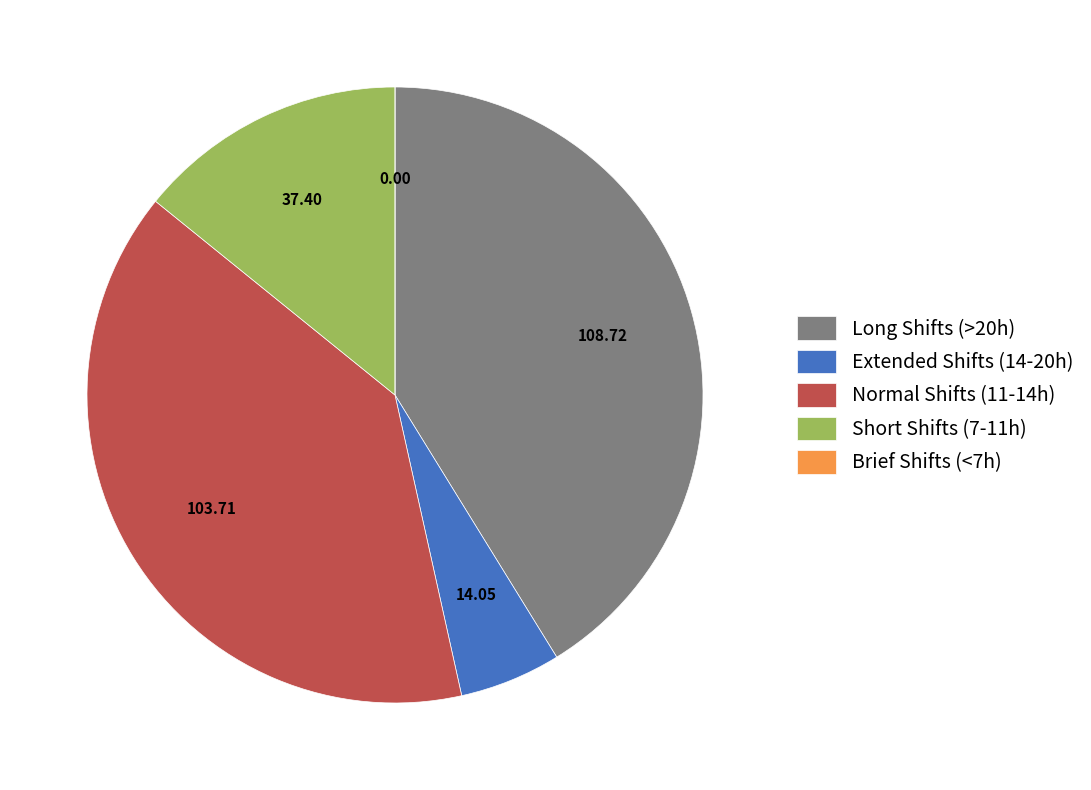

Between Long Shifts (>20h) and Short Shifts (7-11h), which is larger?

Long Shifts (>20h)